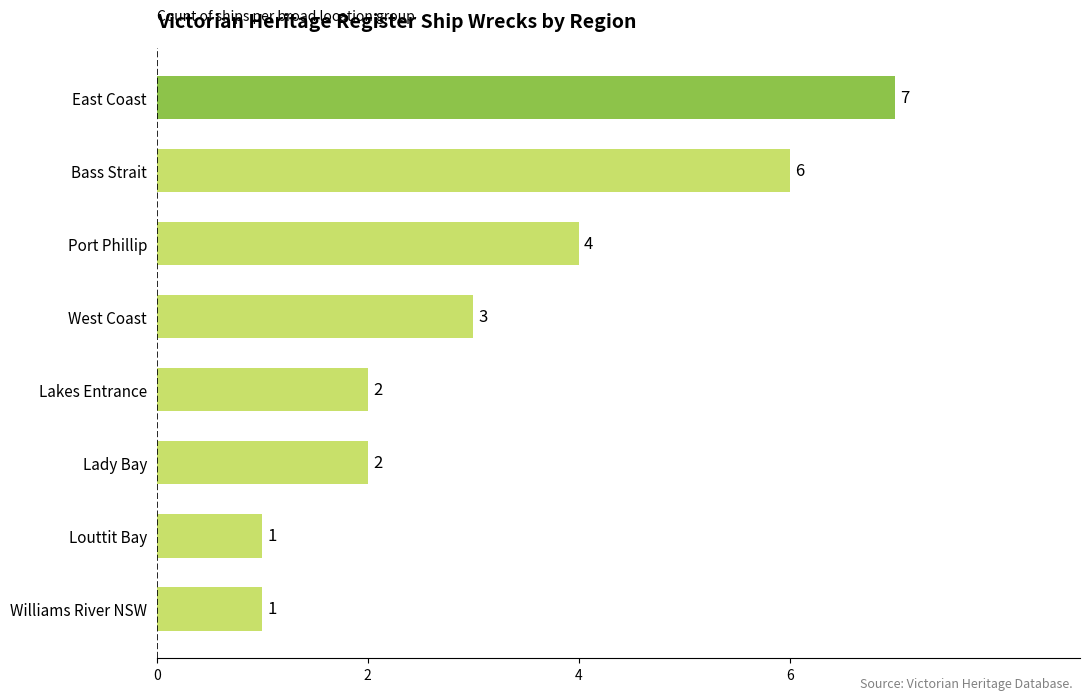

Approximately how many times larger is the value at Lady Bay compared to Louttit Bay?

2.0